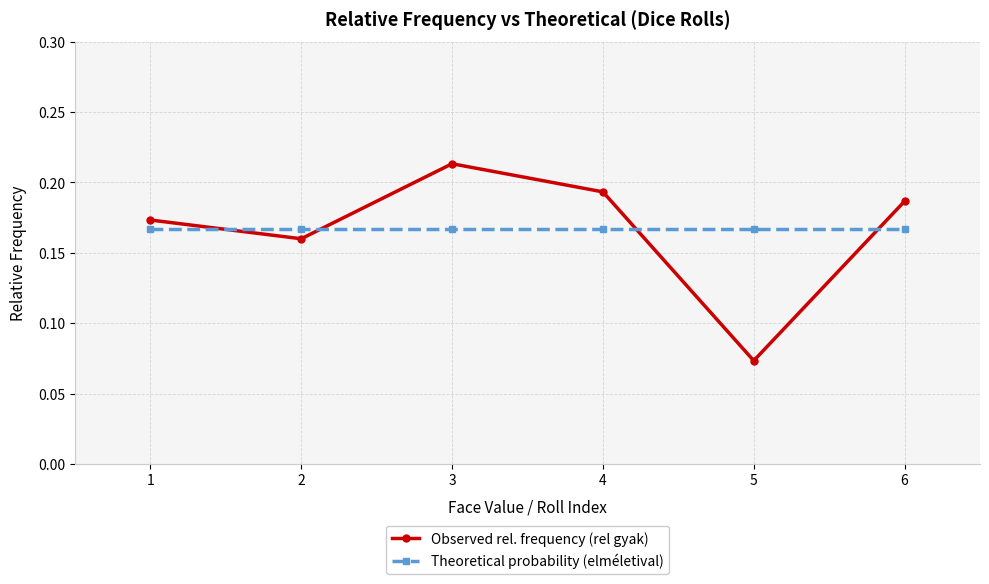

How many distinct data groups are displayed?

2